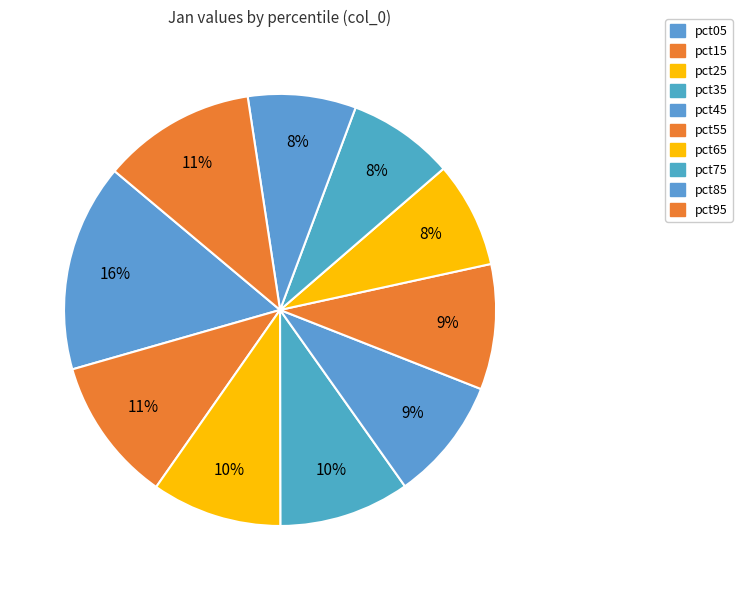

What is the change in value from pct15 to pct45?

-0.1